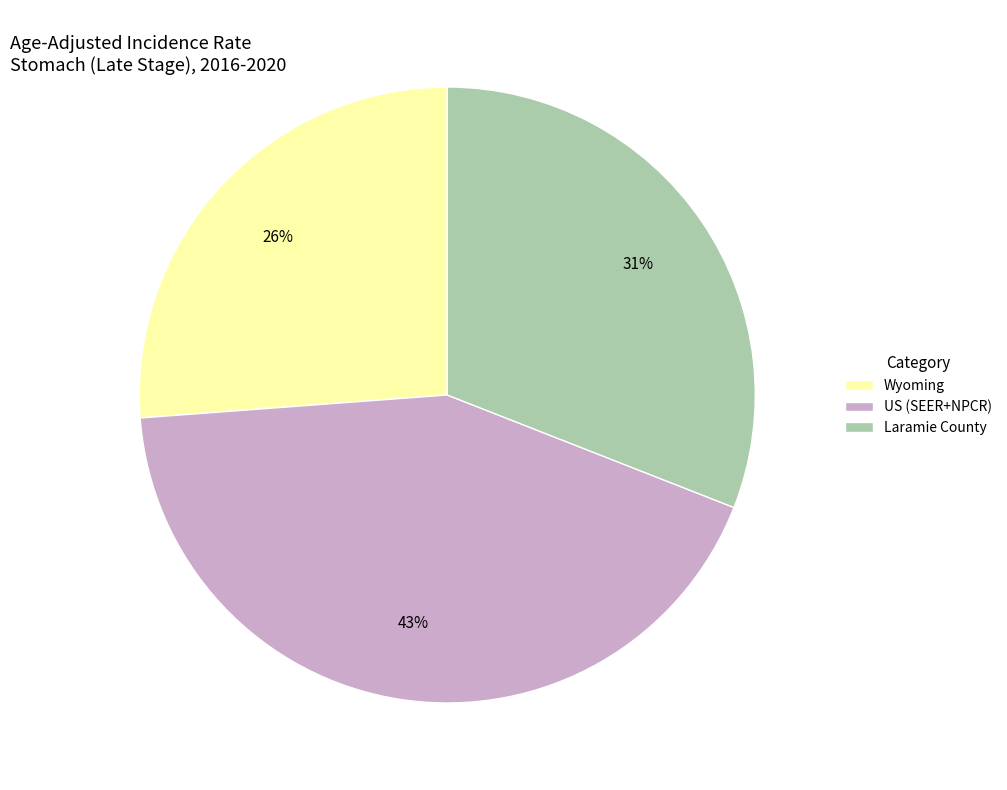

Is it true that US (SEER+NPCR) is 43% of the pie?

True